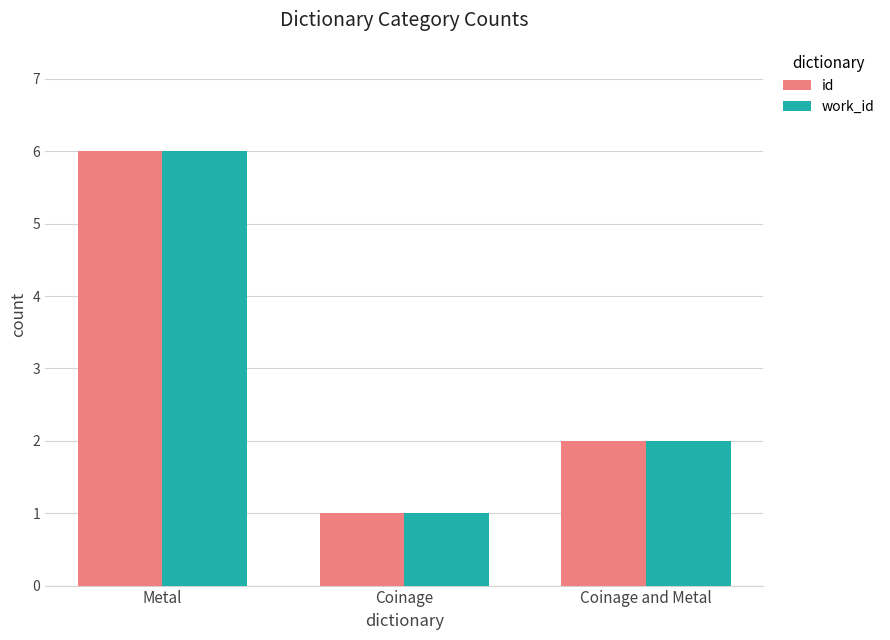

At which category is the sum across all series the highest?

Metal